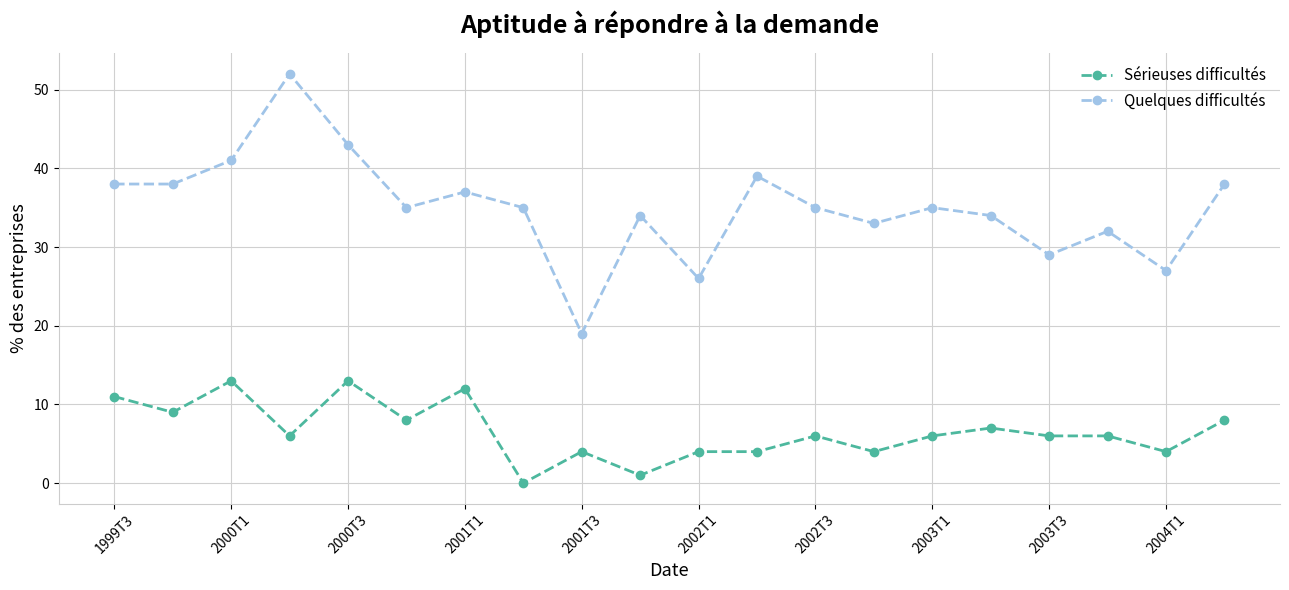

True or false: Sérieuses difficultés and Quelques difficultés intersect in this chart.

False